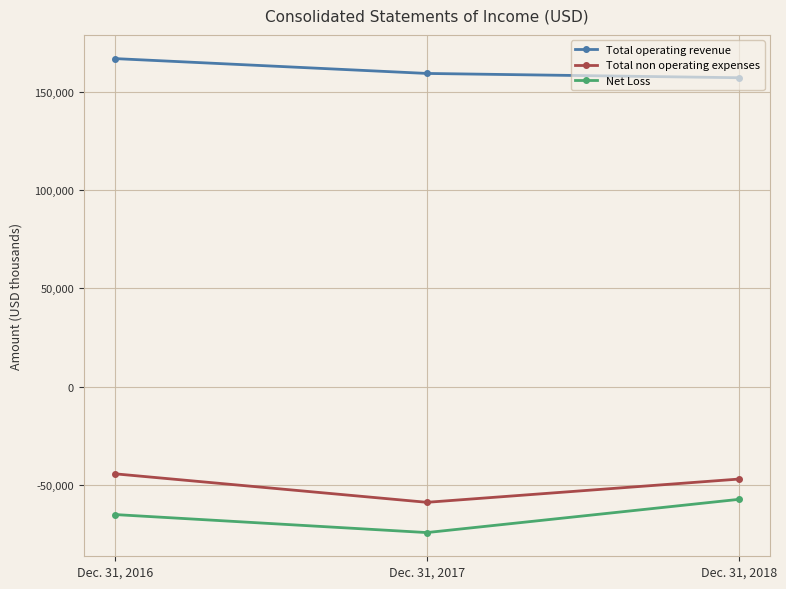

How many values in the Net Loss series are below -65095?

1